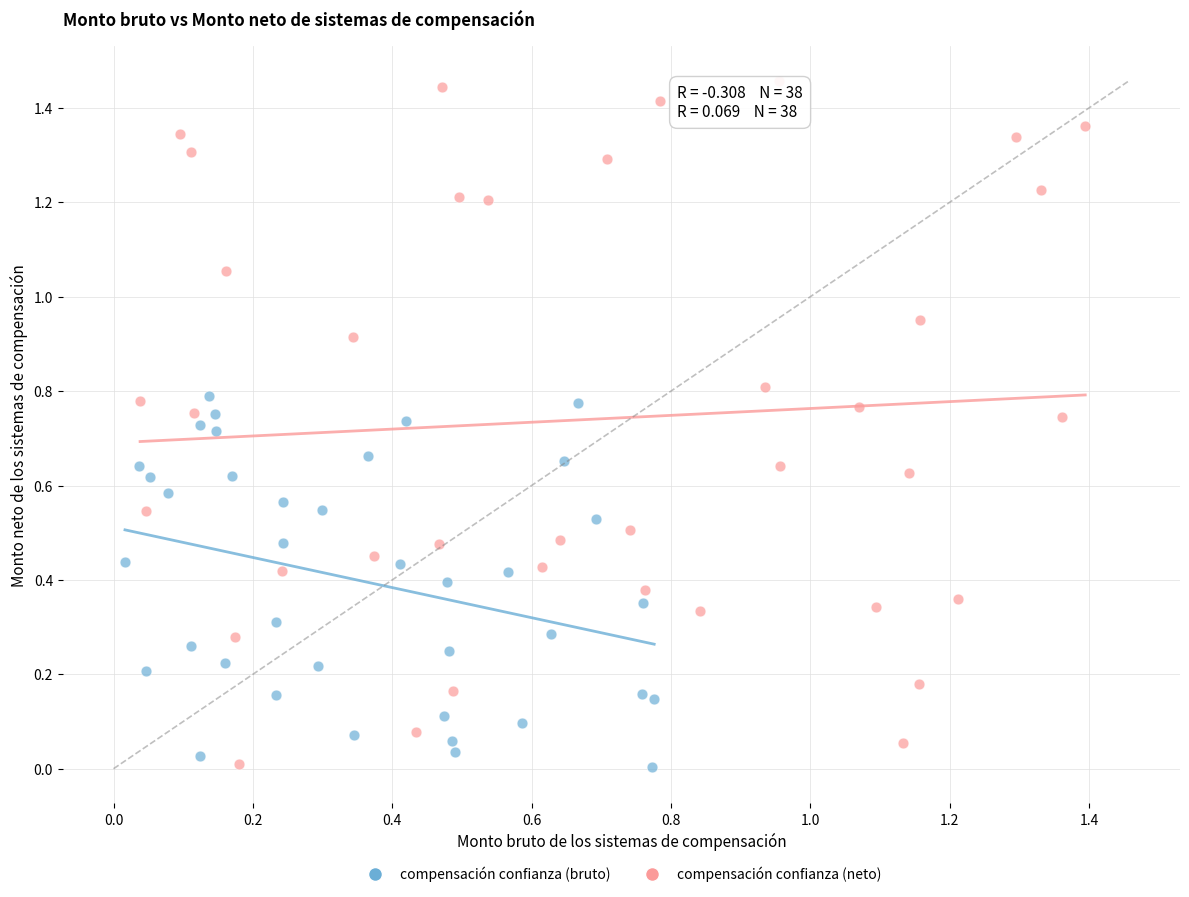

Which series reaches the maximum Y coordinate?

compensación confianza (neto)